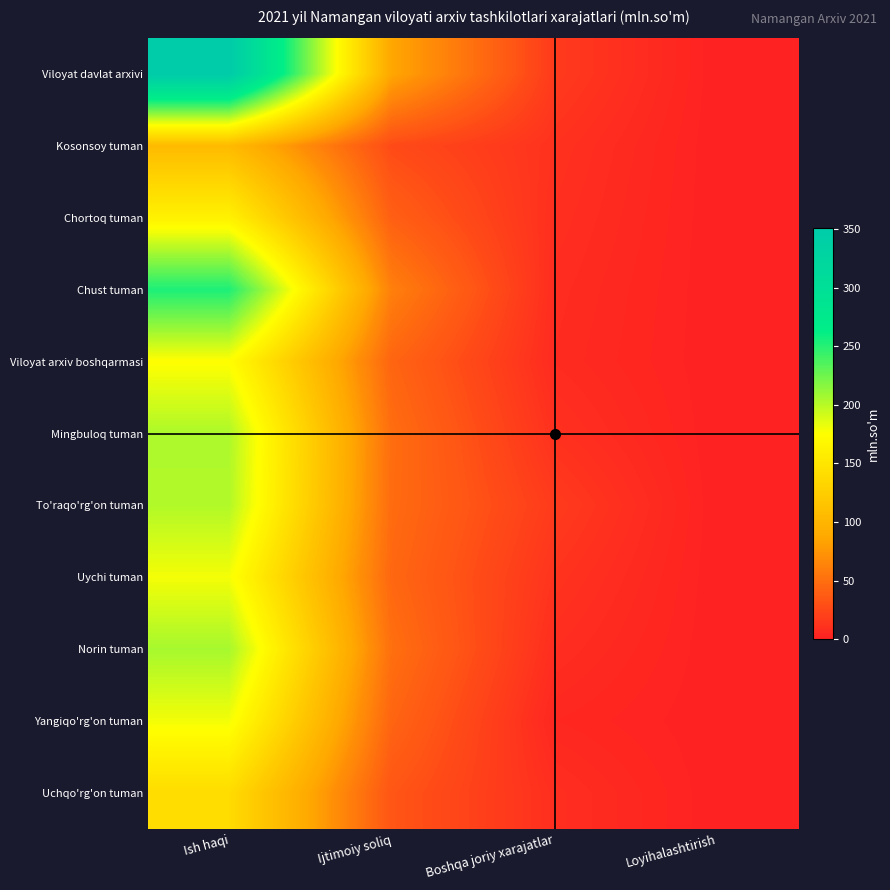

What is the spread (max minus min) of values at Ijtimoiy soliq?

59.2